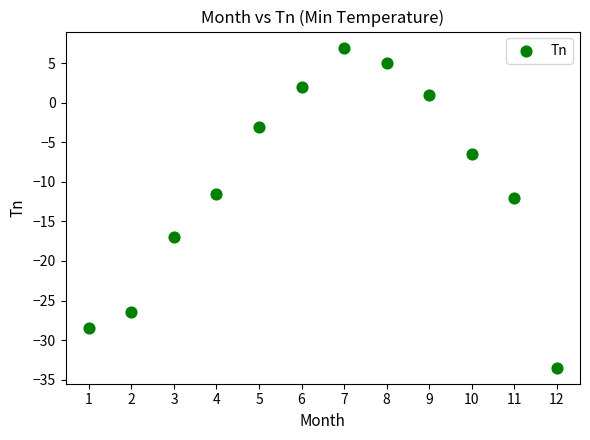

What is the average X value?

6.5